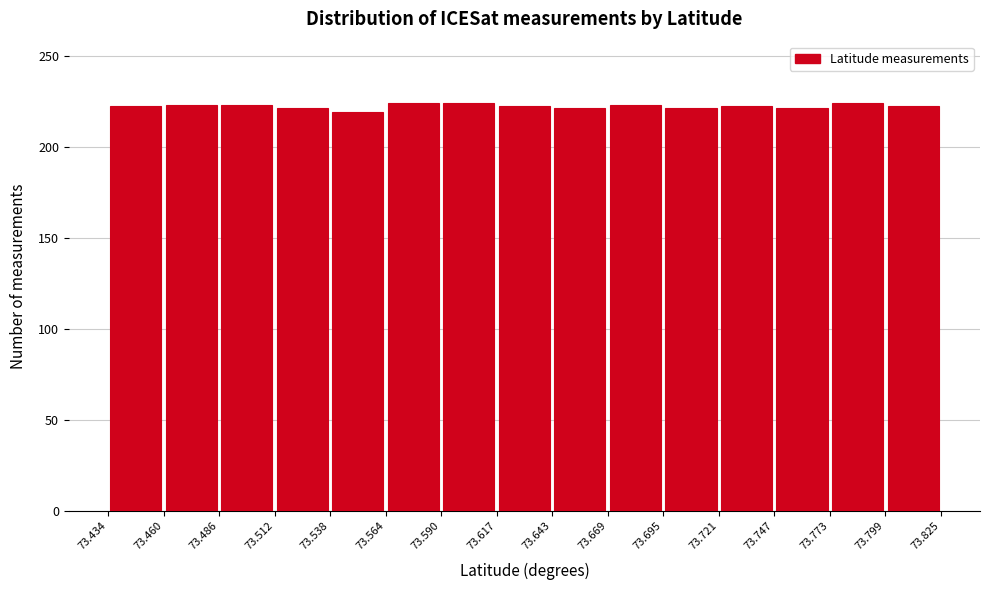

Reading left to right, list every bar in this chart as the range it spans on the x-axis followed by its height. The values are not printed on the chart, so give them approximately, as read against the axis.

73.434 to 73.460: 220
73.460 to 73.486: 225
73.486 to 73.512: 225
73.512 to 73.538: 220
73.538 to 73.564: 220
73.564 to 73.590: 225
73.590 to 73.617: 225
73.617 to 73.643: 220
73.643 to 73.669: 220
73.669 to 73.695: 225
73.695 to 73.721: 220
73.721 to 73.747: 220
73.747 to 73.773: 220
73.773 to 73.799: 225
73.799 to 73.825: 220